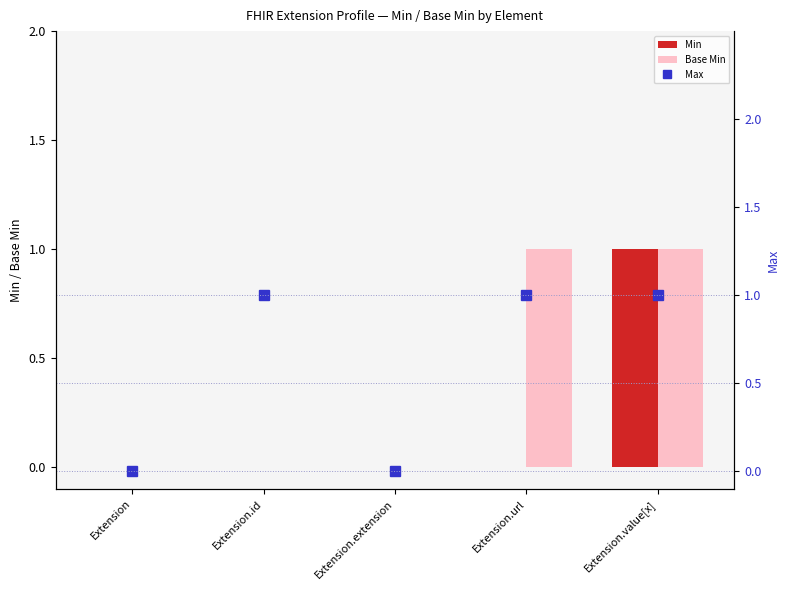

Is it true that Max equals 1 at Extension.id?

False